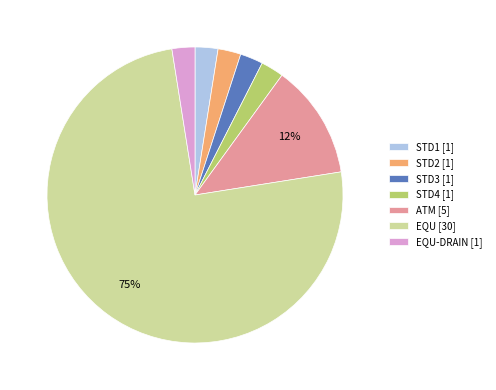

What is the ratio of the value at STD2 [1] to the value at STD1 [1]?

1.0